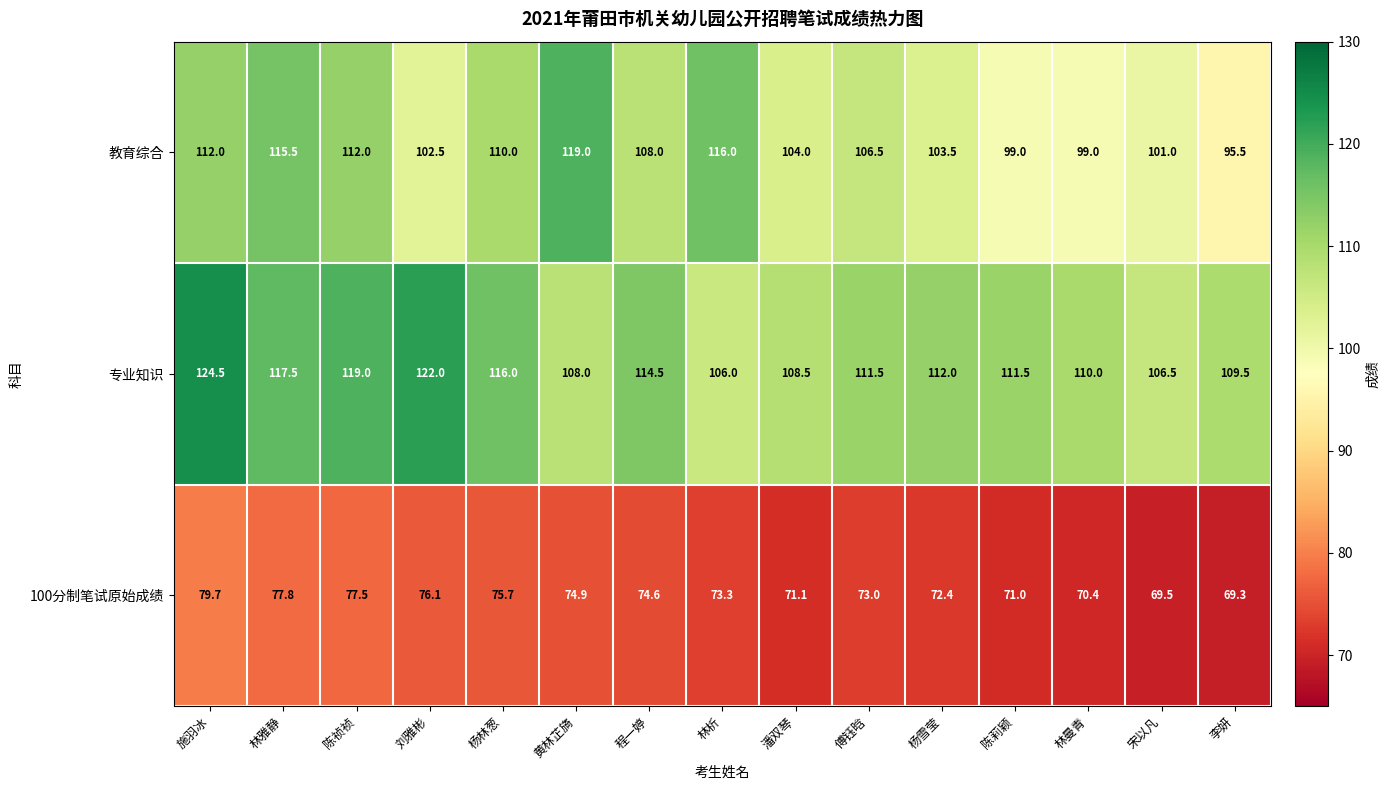

Which series changed the most between 傅钰晗 and 李妍?

教育综合